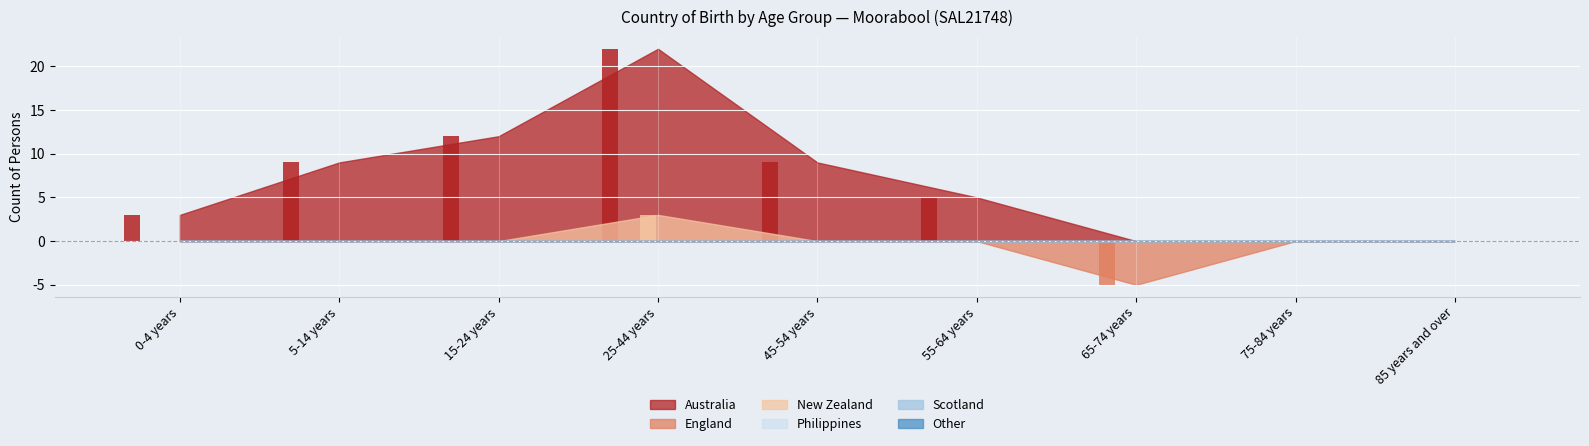

Which series has the largest range (max minus min)?

Australia